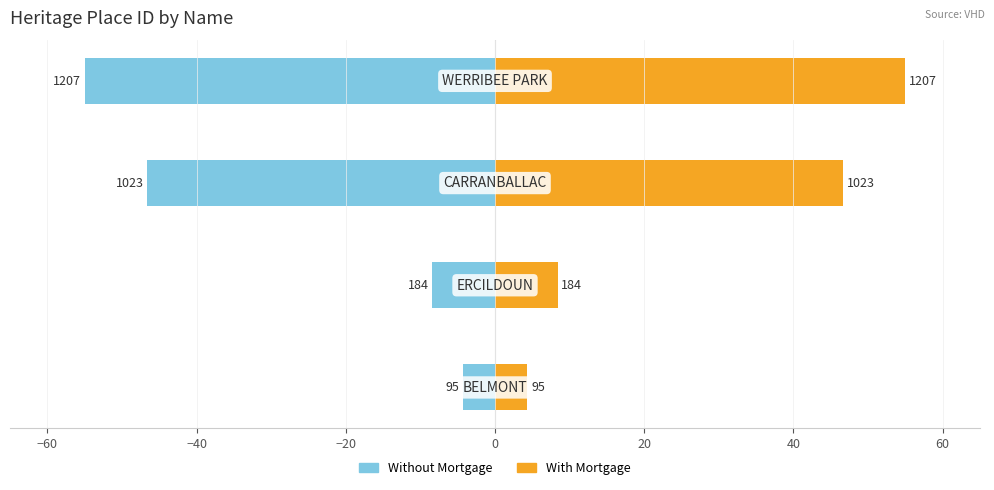

What is the value of the With Mortgage bar at the 4th from the left?

55.0